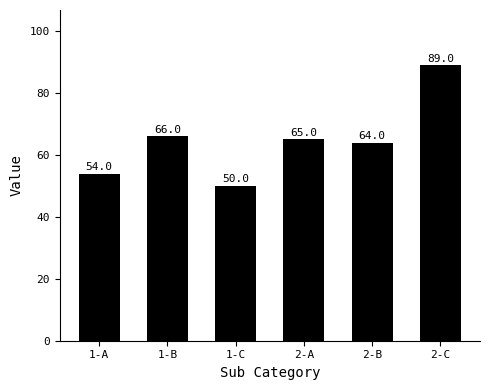

Which category has the lowest value across all series?

1-C